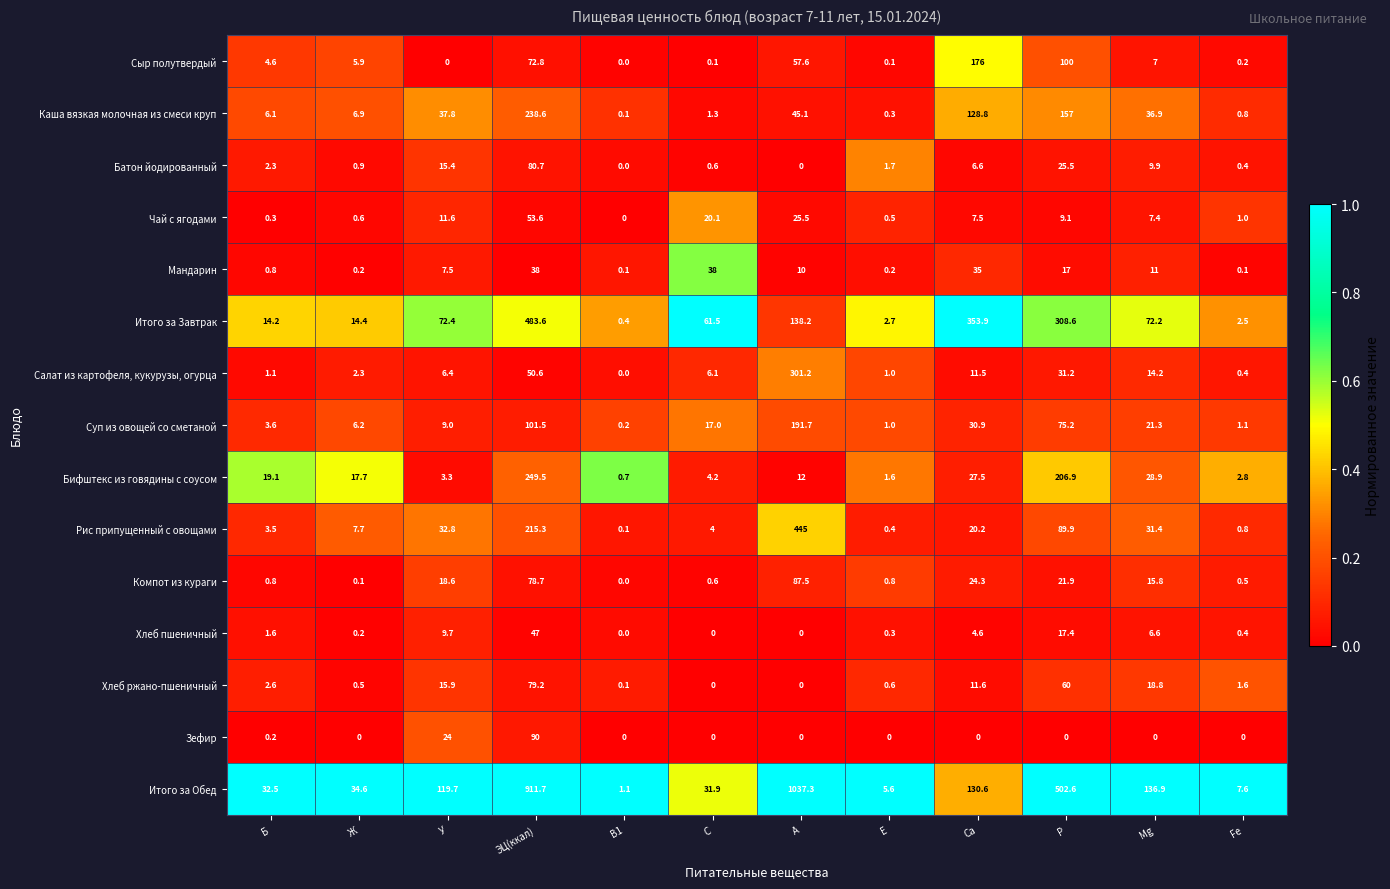

At which category does the chart reach its peak across all series?

А